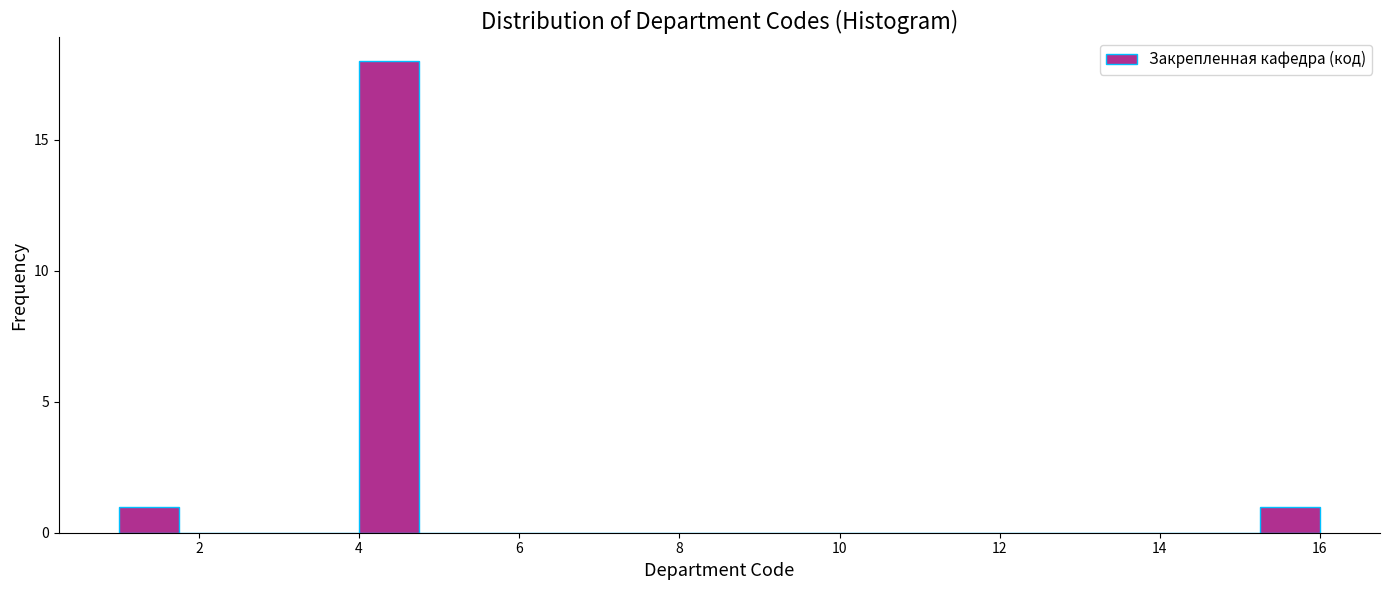

Read against the x-axis, roughly where is the centre of the tallest bar?

4.4